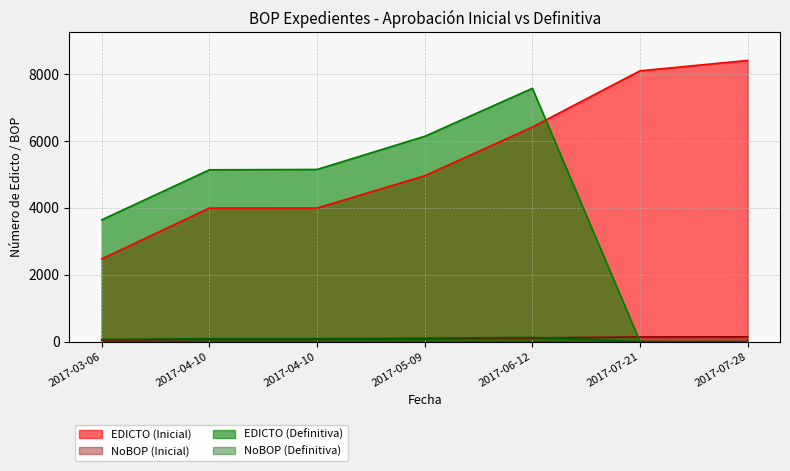

True or false: NoBOP (Definitiva) and EDICTO (Inicial) intersect in this chart.

False